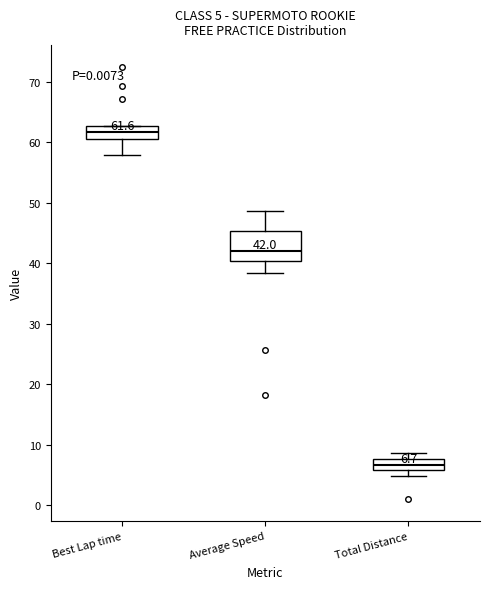

Comparing the boxes themselves (not the whiskers), which one is the tallest?

Average Speed